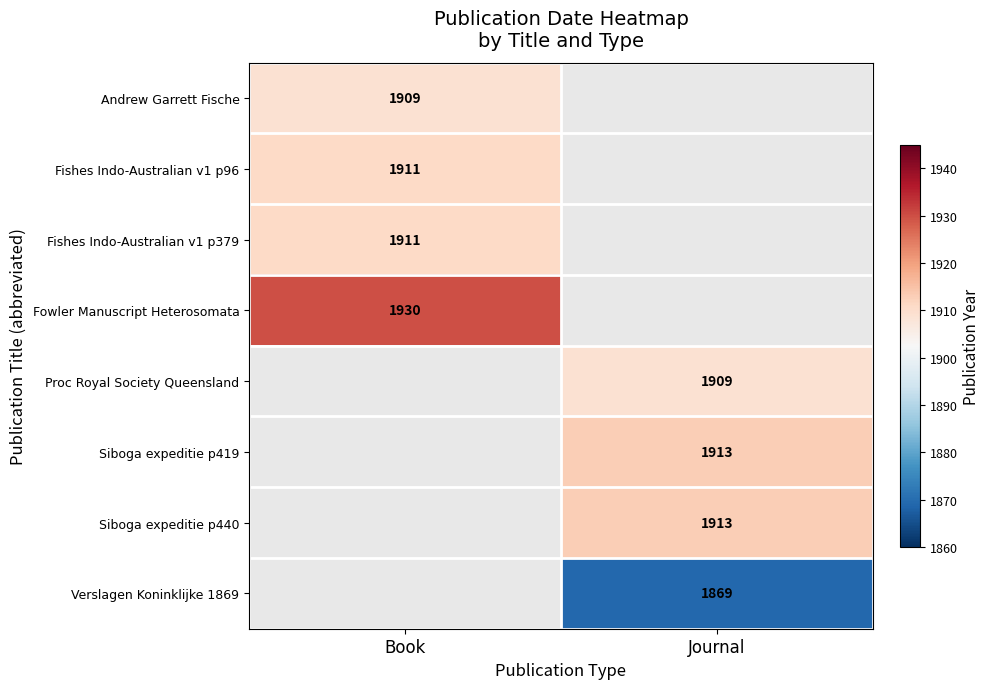

What is the smallest value displayed?

1869.0